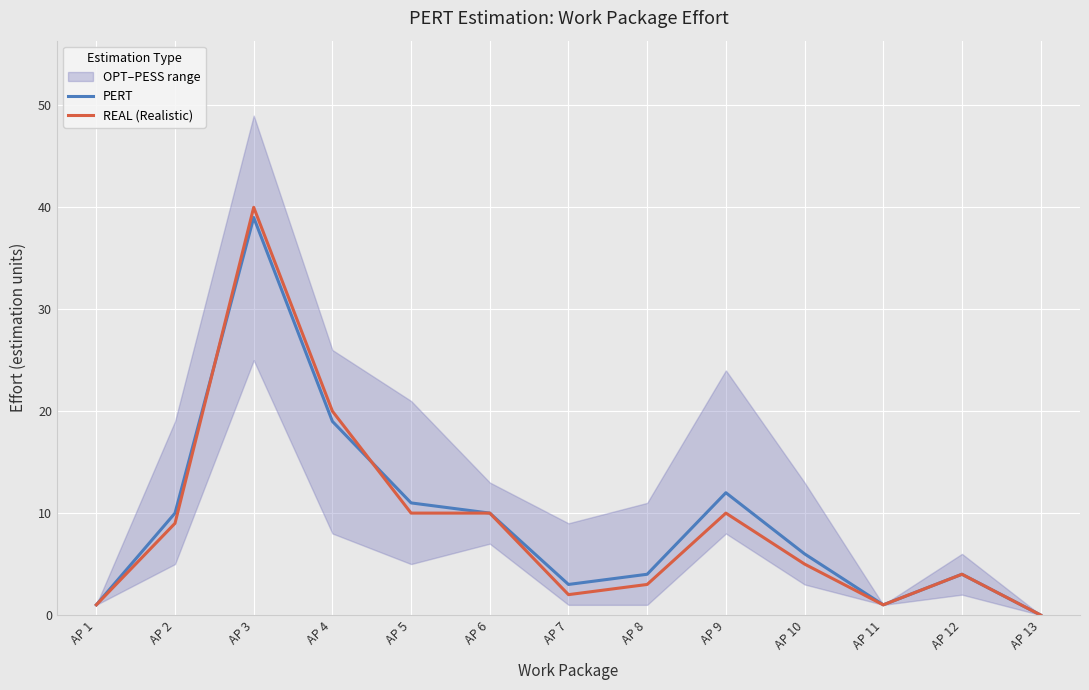

How many positive values does the PERT series have?

12